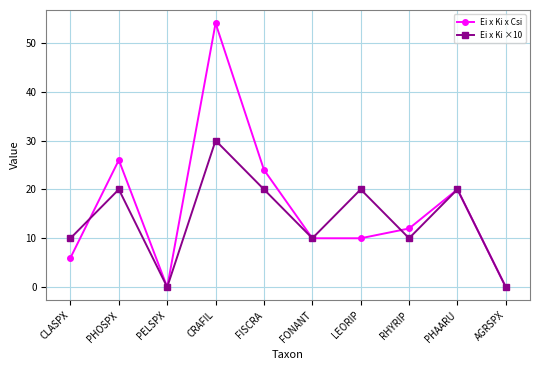

Count the Ei x Ki ×10 values in the range 10 to 20.

7